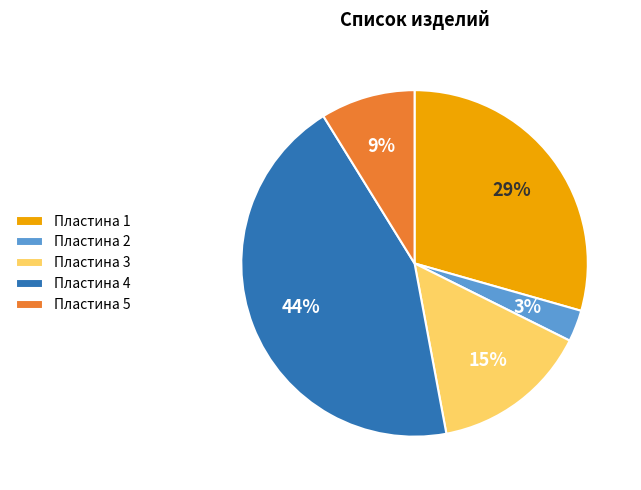

To the nearest percent, what is the difference between the Пластина 3 and Пластина 2 slice percentages?

12%